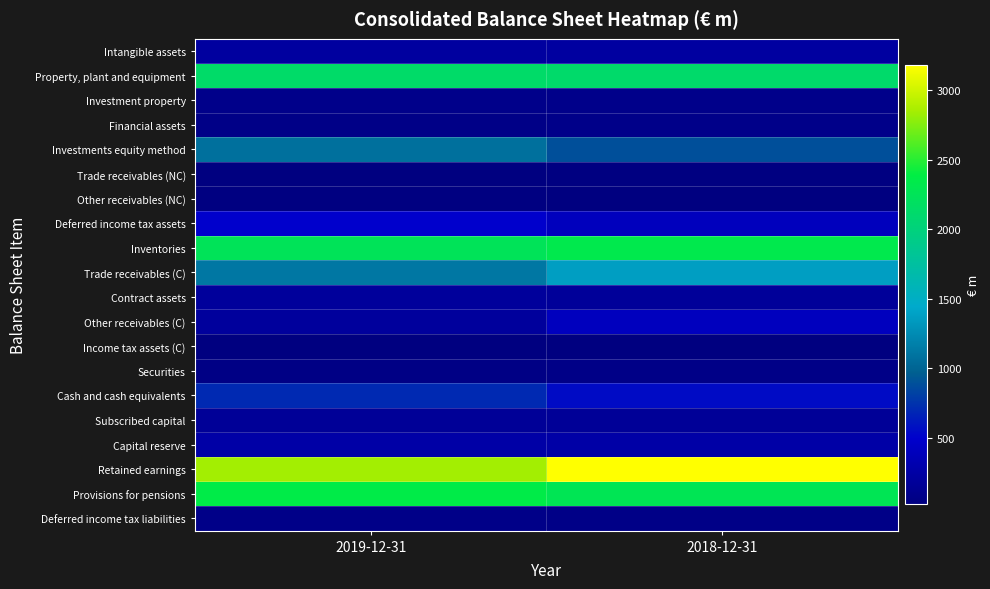

At 2019-12-31, list the series in order from smallest to largest.

Trade receivables (NC), Income tax assets (C), Other receivables (NC), Securities, Financial assets, Deferred income tax liabilities, Investment property, Subscribed capital, Contract assets, Other receivables (C), Intangible assets, Capital reserve, Deferred income tax assets, Cash and cash equivalents, Investments equity method, Trade receivables (C), Property, plant and equipment, Inventories, Provisions for pensions, Retained earnings